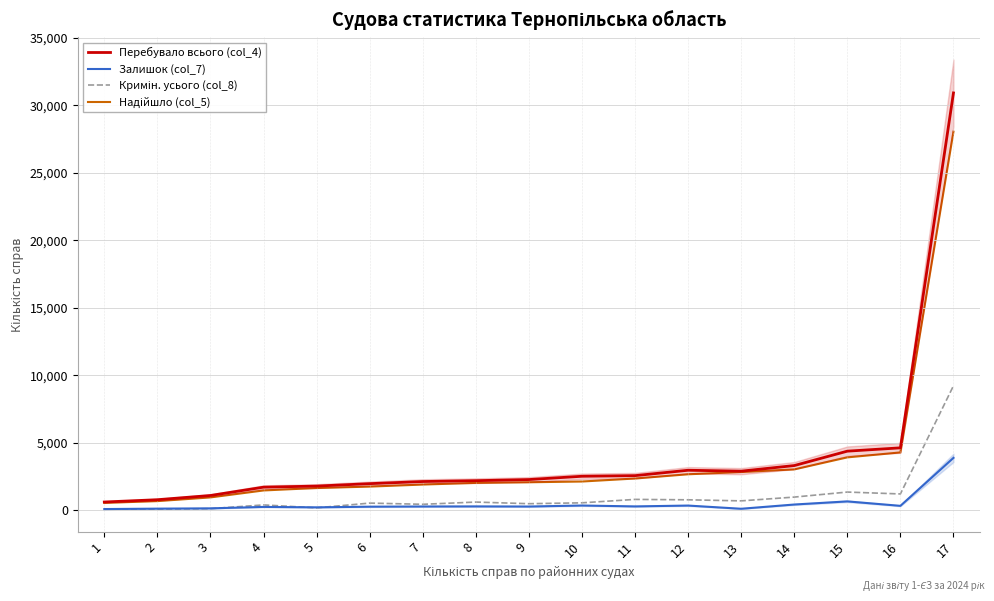

After their last crossing, which series has the higher values: Кримін. усього (col_8) or Залишок (col_7)?

Кримін. усього (col_8)